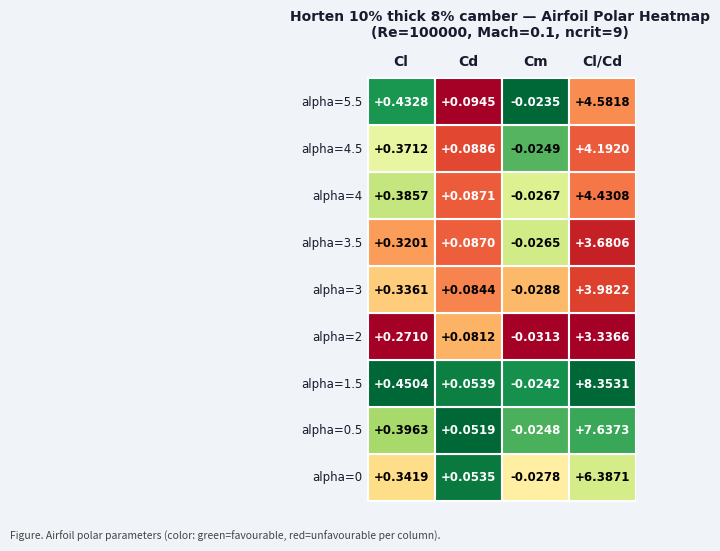

What is the sum of all alpha=0.5 values?

8.1